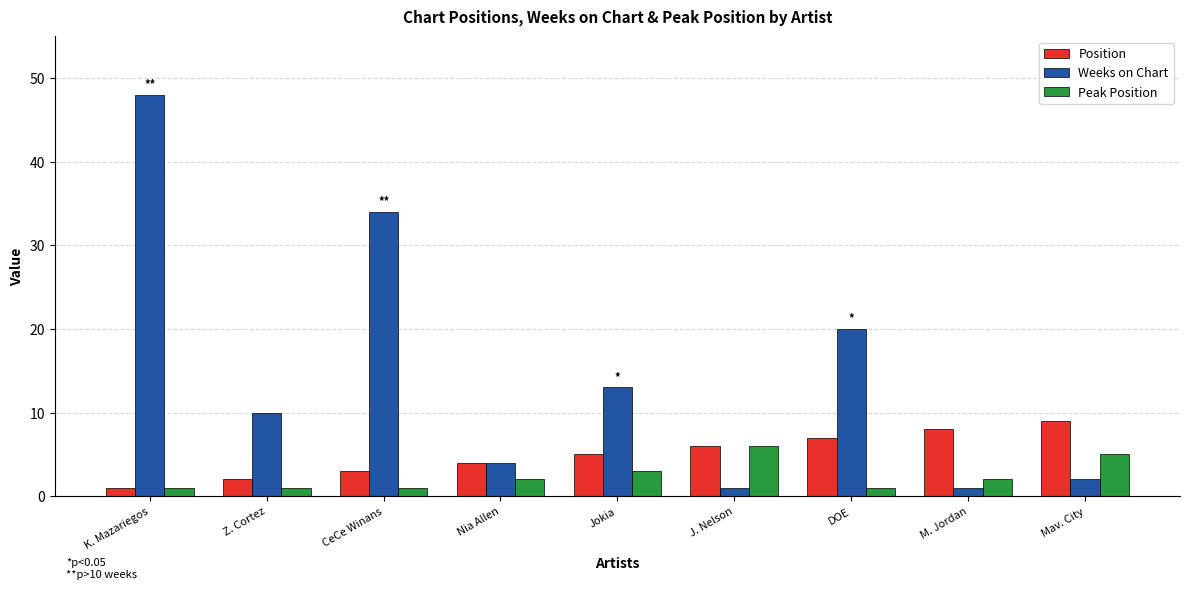

Between Nia Allen and Jokia, which series saw the biggest shift?

Weeks on Chart